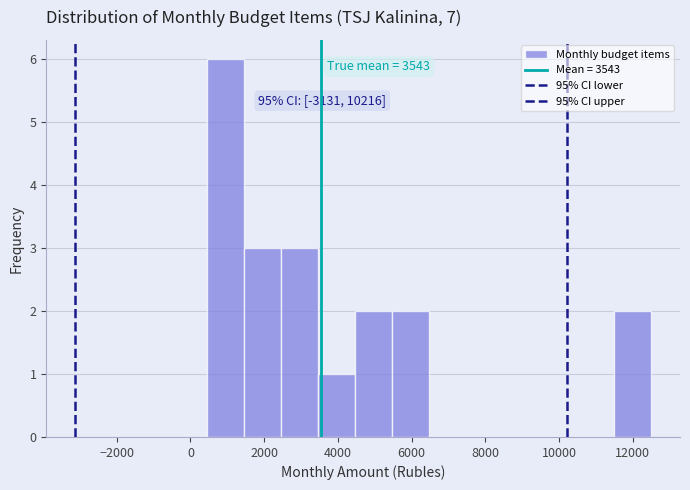

Which range on the x-axis has the tallest bar?

400 to 1400